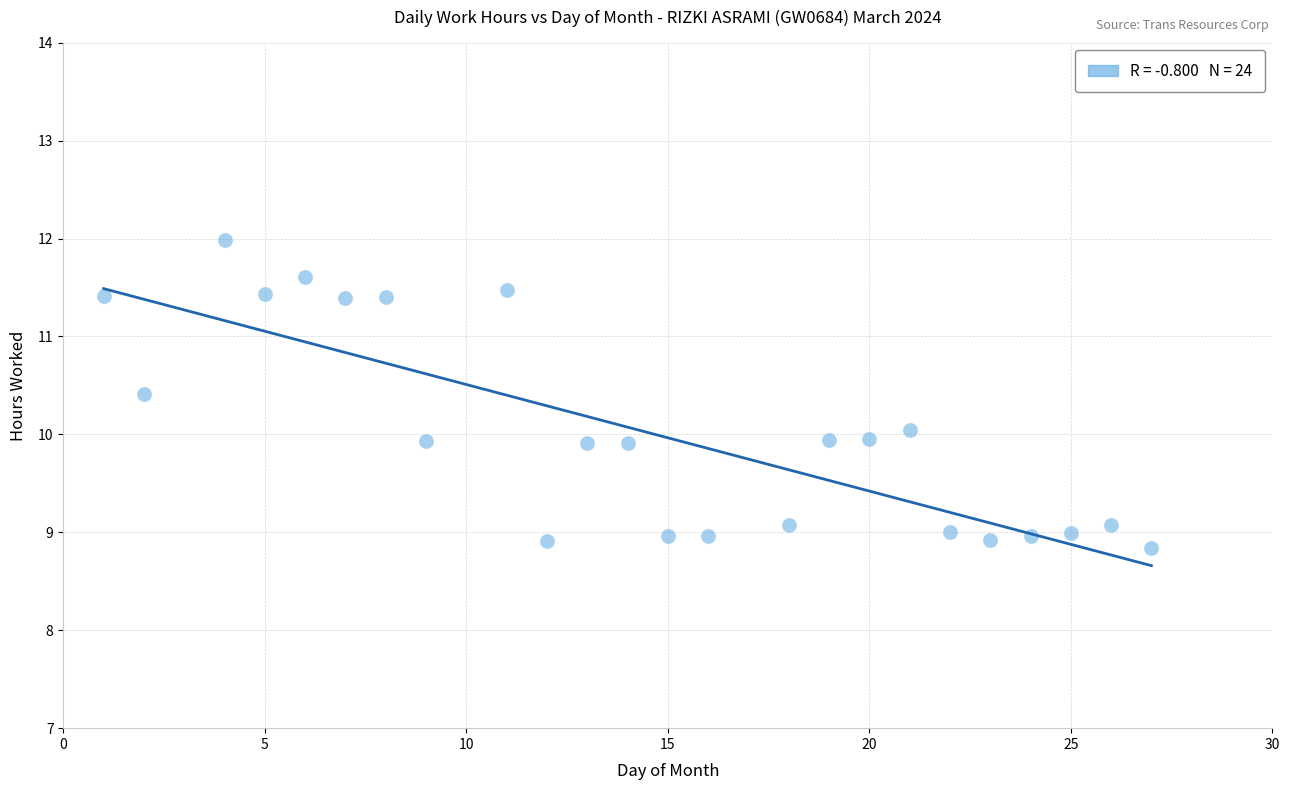

What is the range of X values (max minus min)?

26.0